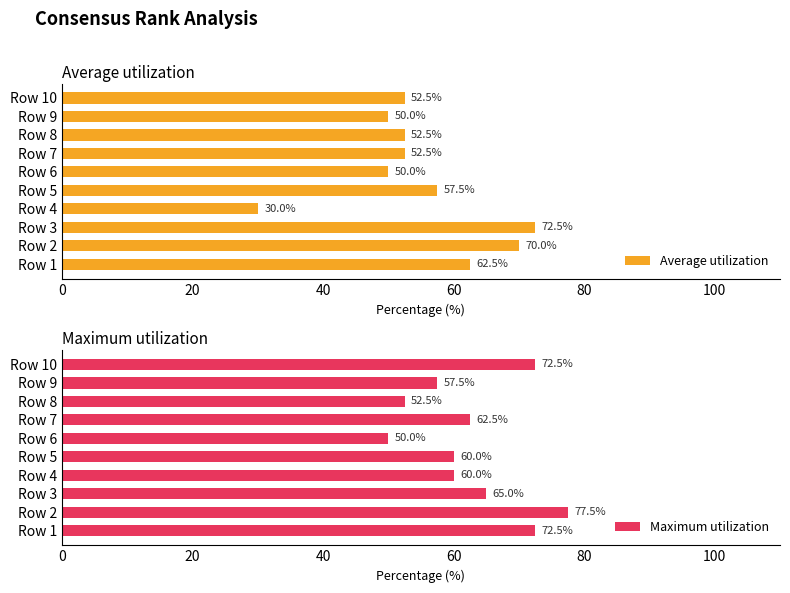

What is the average value of the Average utilization series?

55.0